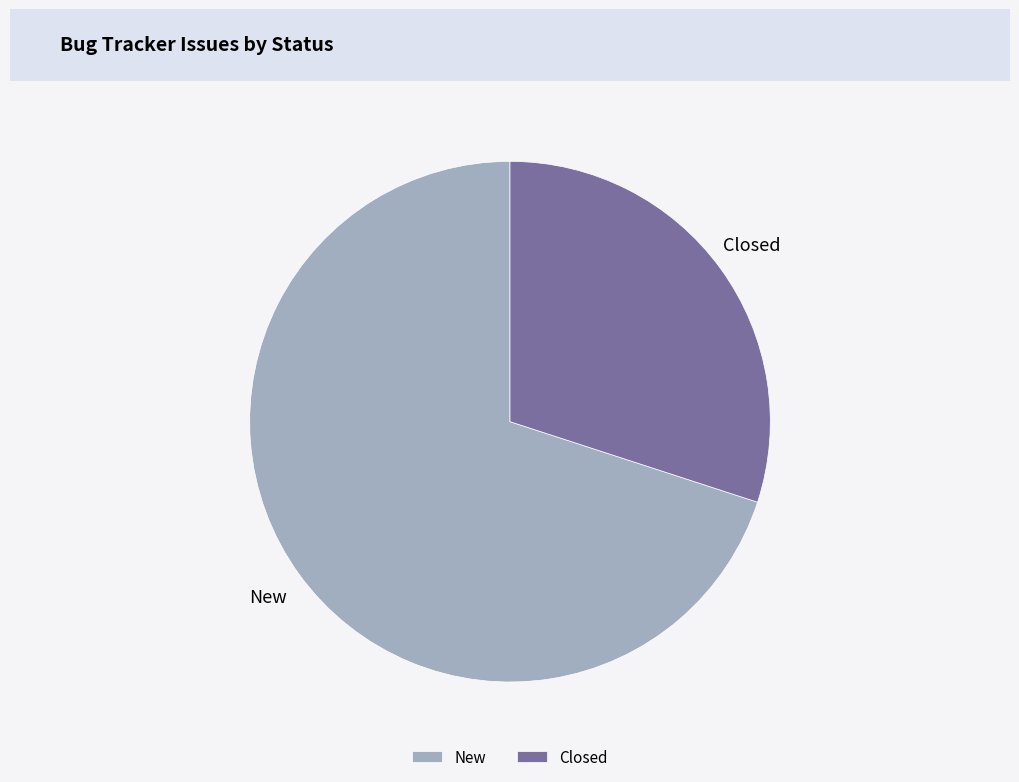

What is the ratio of the value at Closed to the value at New?

0.4